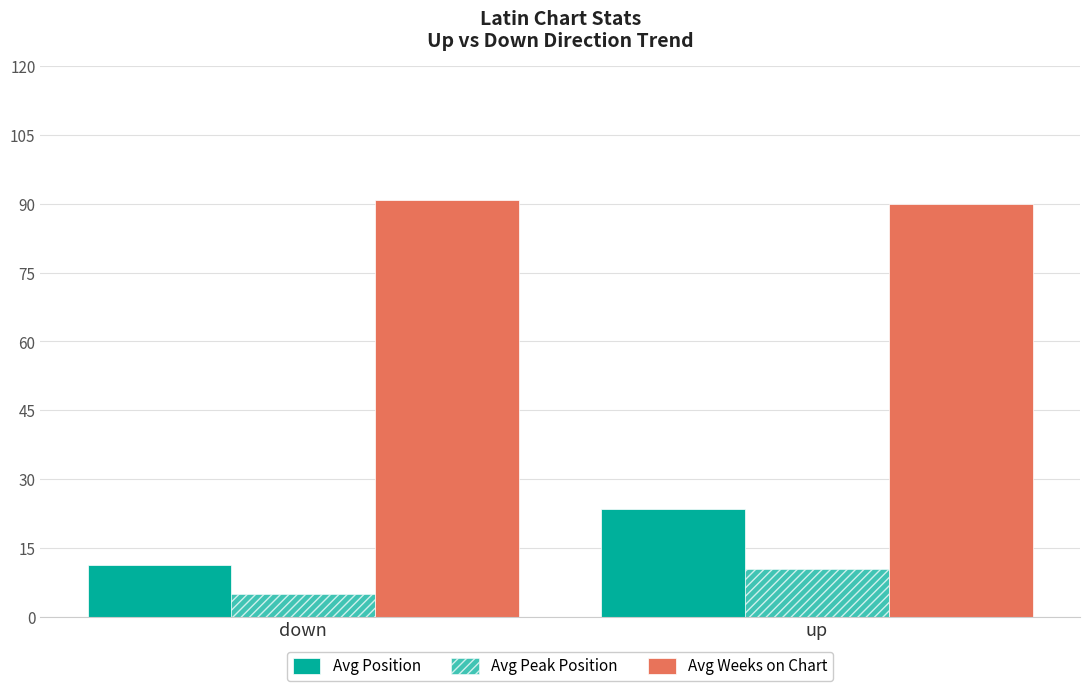

What is the sum of the Avg Position values at up and down?

34.9